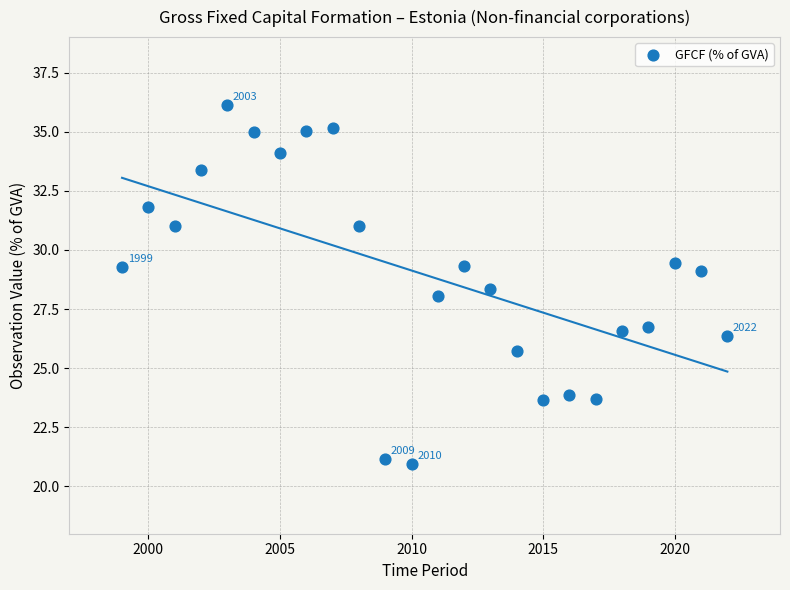

What is the range of Y values (max minus min)?

15.2